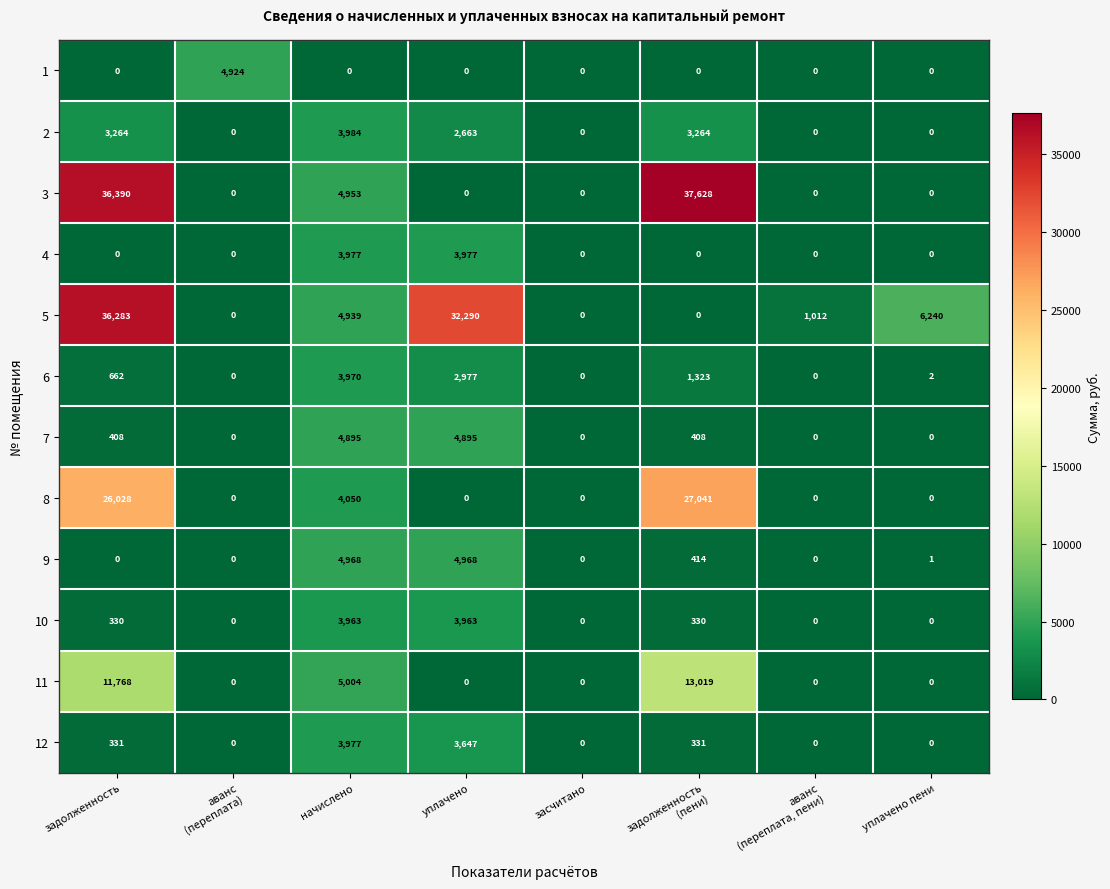

What value does the 7 series have at уплачено?

4895